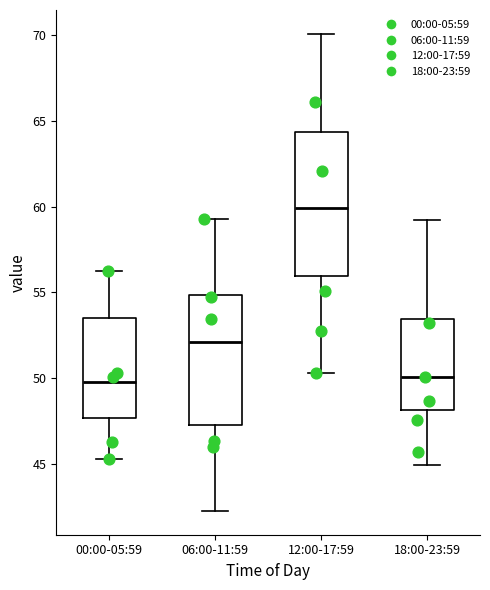

Reading left to right, transcribe this box plot: for each box, give where its median line is, the range the box spans, and where its two whiskers end, as read against the y-axis. The values are not printed on the chart, so give them approximately, as read against the axis.

00:00-05:59: median 50.0, box 47.5 to 53.5, whiskers 45.5 to 56.5
06:00-11:59: median 52.0, box 47.5 to 55.0, whiskers 42.5 to 59.5
12:00-17:59: median 60.0, box 56.0 to 64.5, whiskers 50.5 to 70.0
18:00-23:59: median 50.0, box 48.0 to 53.5, whiskers 45.0 to 59.0